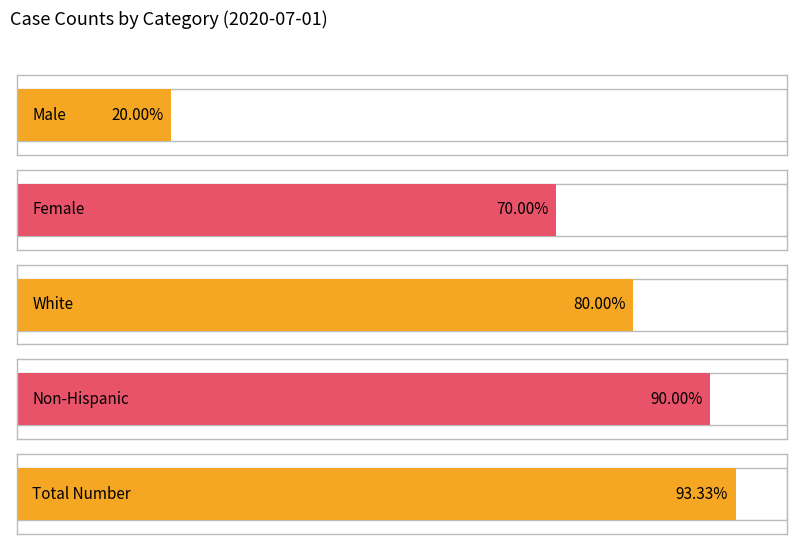

What are all the series names shown in the legend?

Male, Female, White, Non-Hispanic, Total Number